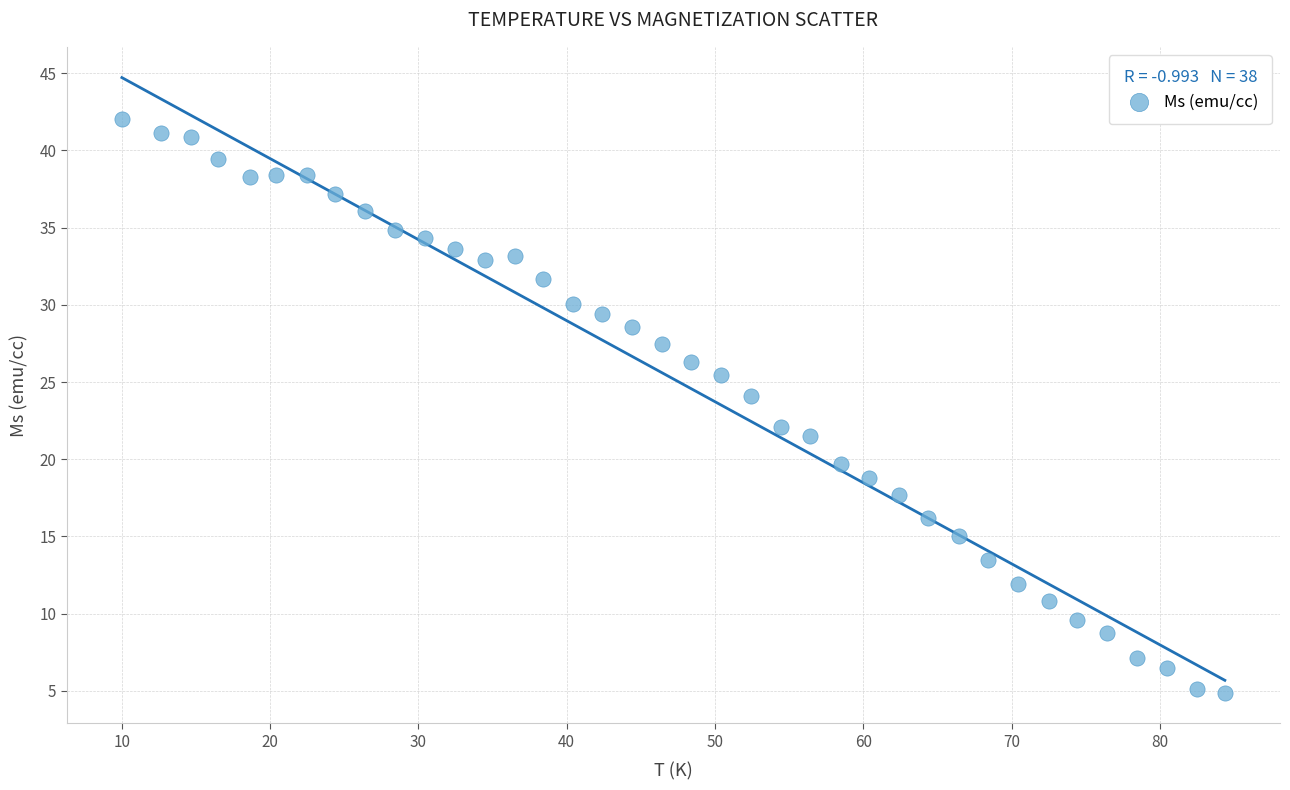

What is the range of Y values (max minus min)?

37.1